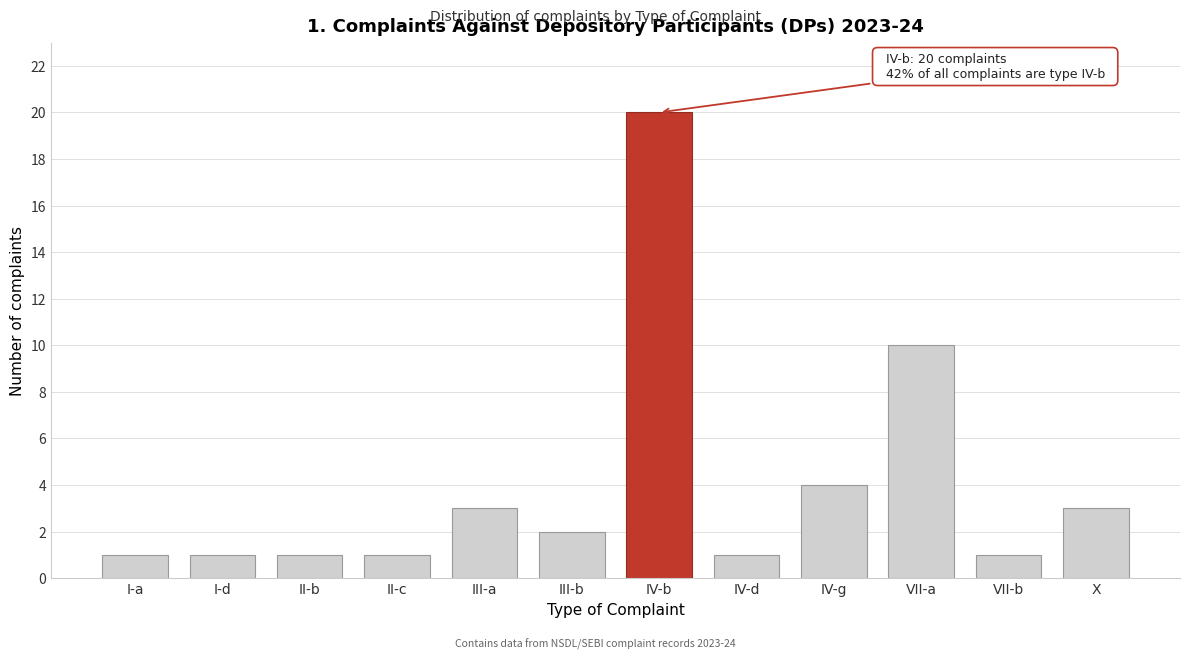

Reading left to right, transcribe all the data shown in this chart.

I-a=1	I-d=1	II-b=1	II-c=1	III-a=3	III-b=2	IV-b=20	IV-d=1	IV-g=4	VII-a=10	VII-b=1	X=3